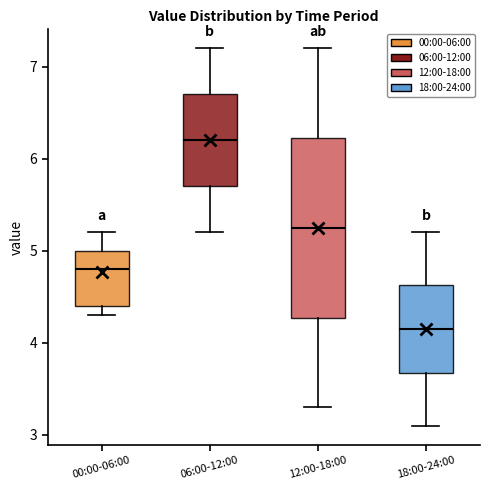

Which box has the lowest median line?

18:00-24:00